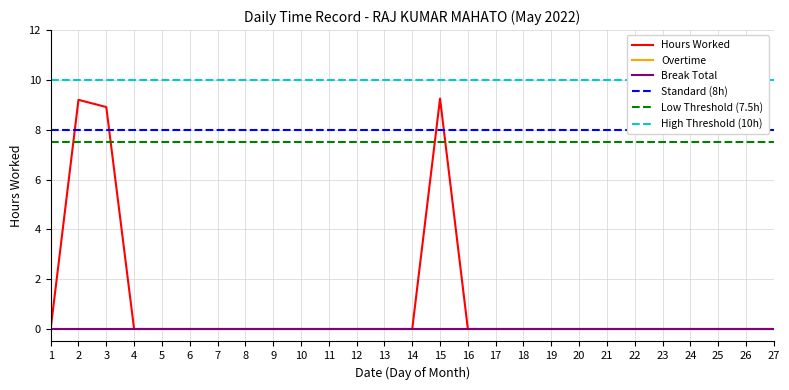

Read the Low Threshold (7.5h) value at 9.

7.5